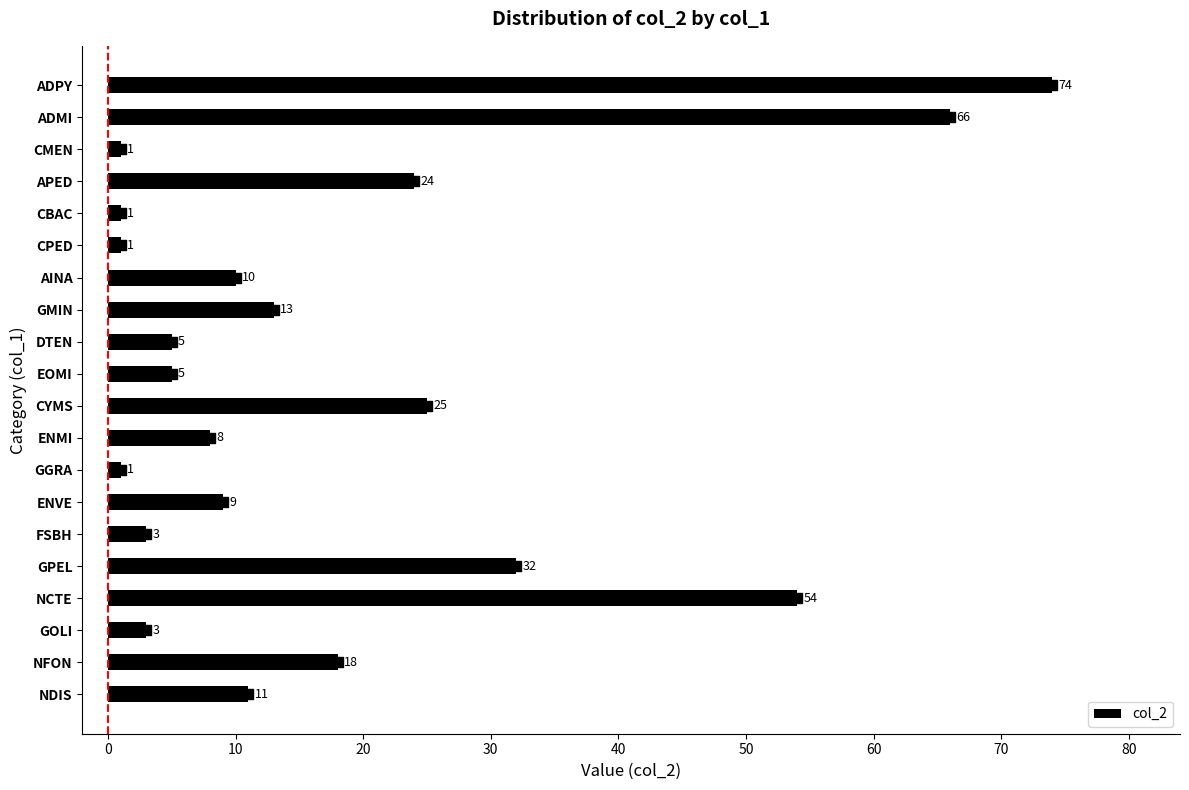

At which label is col_2 closest to 37?

GPEL